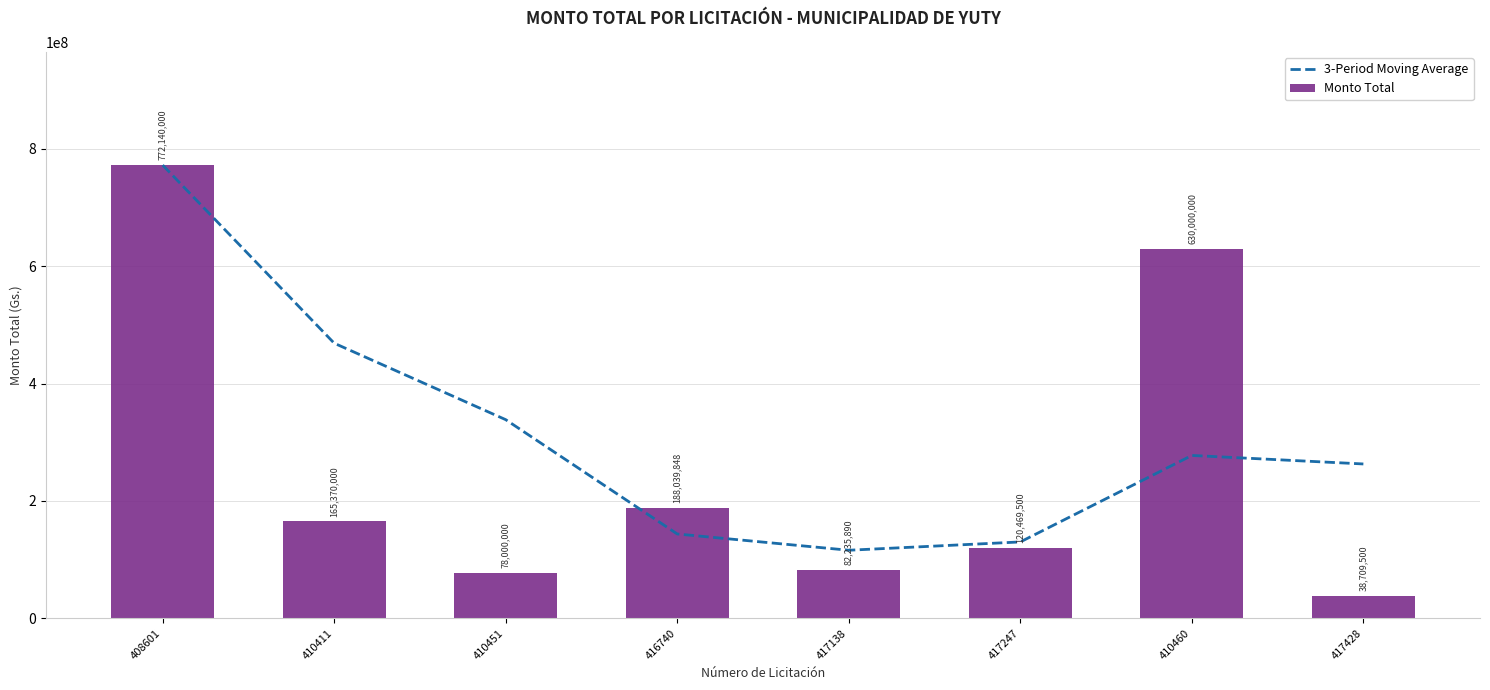

Reading left to right, transcribe all the data shown in this chart.

3-Period Moving Average: 772140000.0	468755000.0	338503333.3	143803282.7	116091912.7	130248412.7	277568463.3	263059666.7
Monto Total: 772140000.0	165370000.0	78000000.0	188039848.0	82235890.0	120469500.0	630000000.0	38709500.0